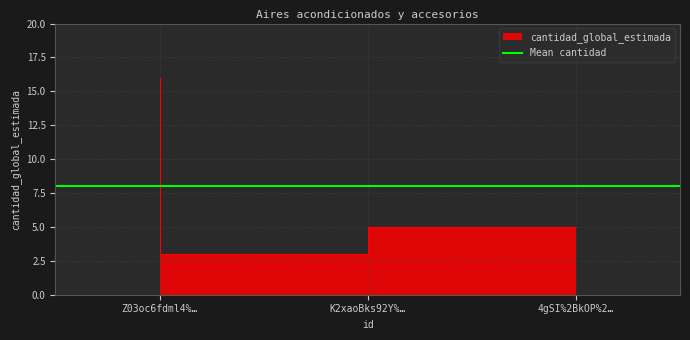

What is the maximum value shown in the chart?

16